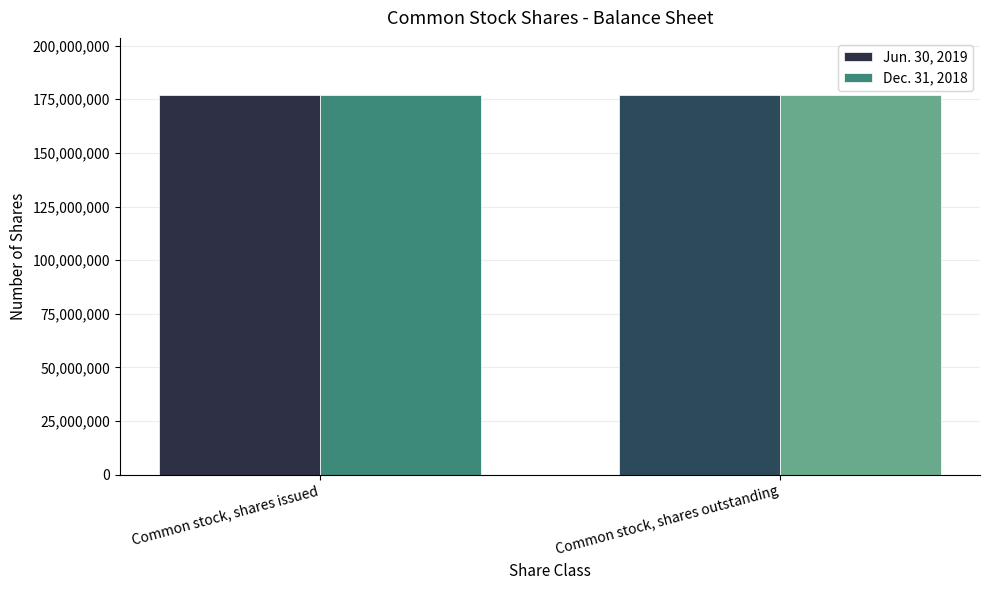

What is the label of the 1st bar from the right?

Common stock, shares outstanding